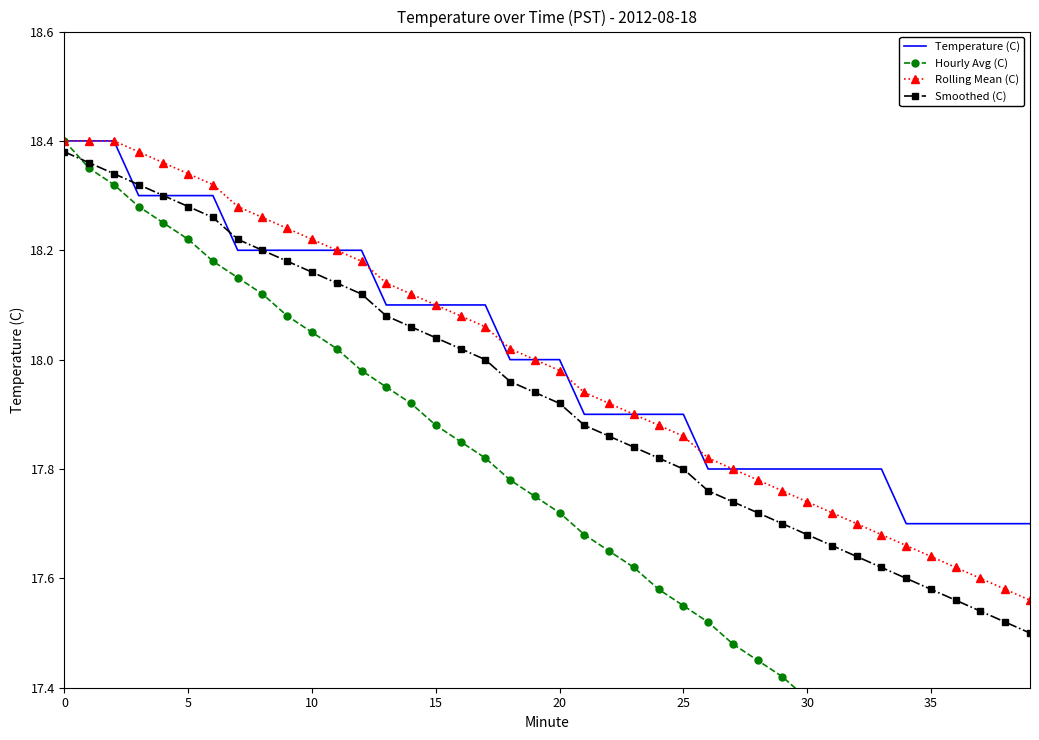

At which label is Temperature (C) closest to 18?

18